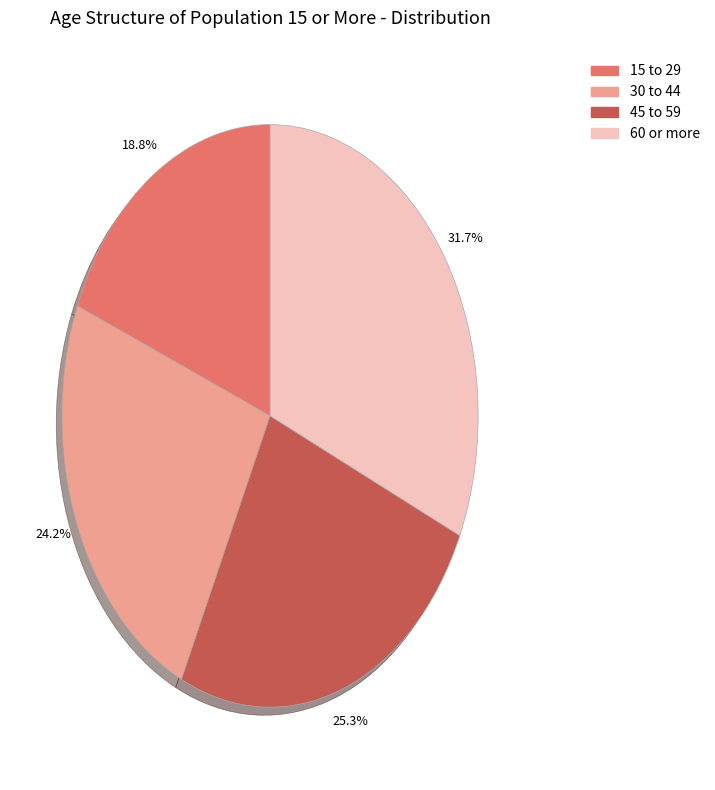

Approximately how many times larger is the value at 30 to 44 compared to 15 to 29?

1.3